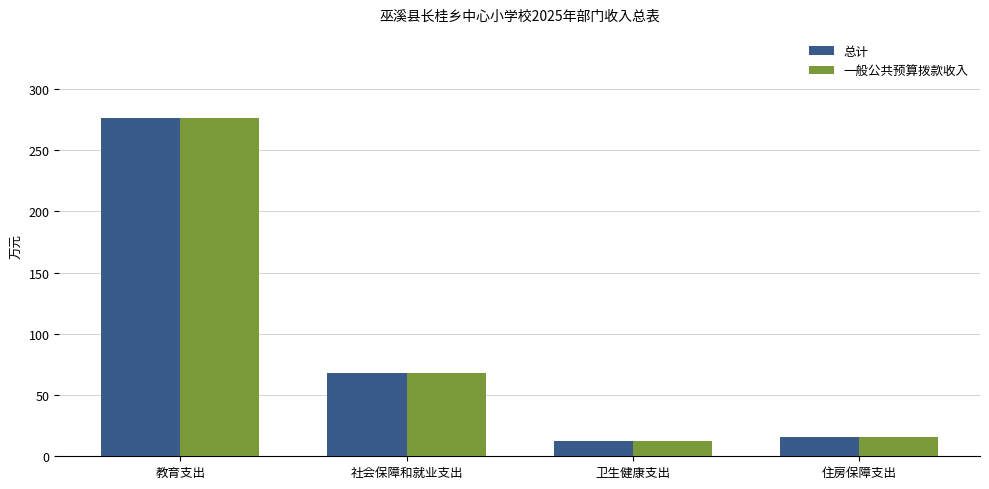

How many groups of bars are there?

4